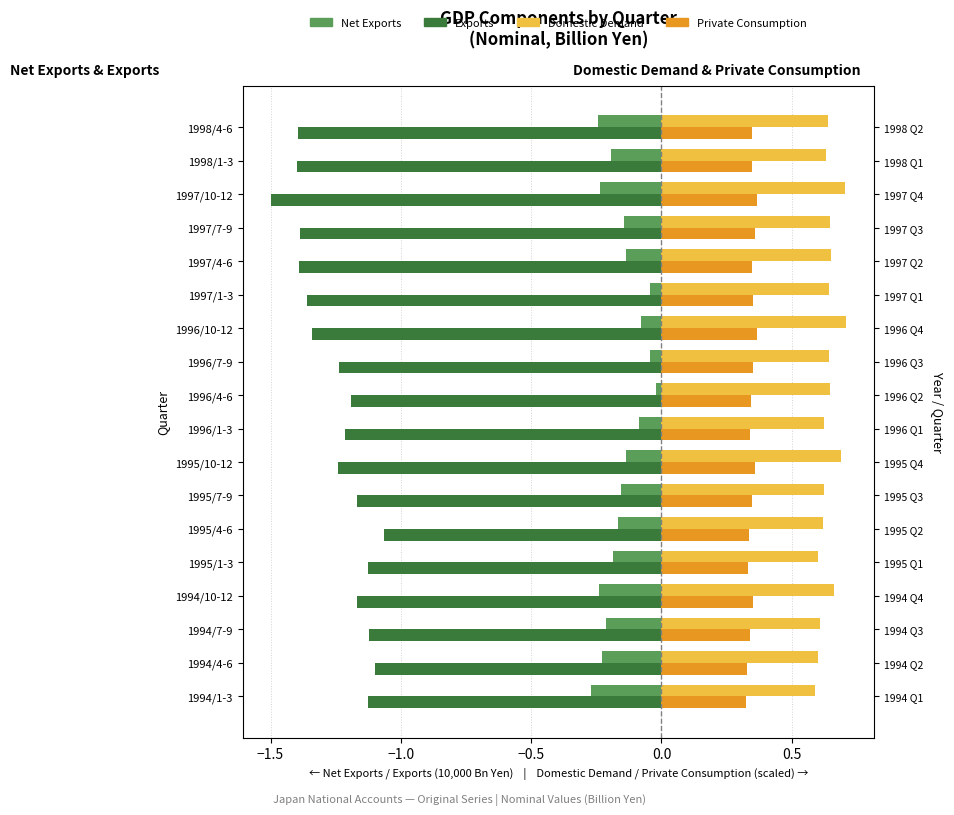

Is it true that Private Consumption equals 0.6 at 1996/7-9?

False